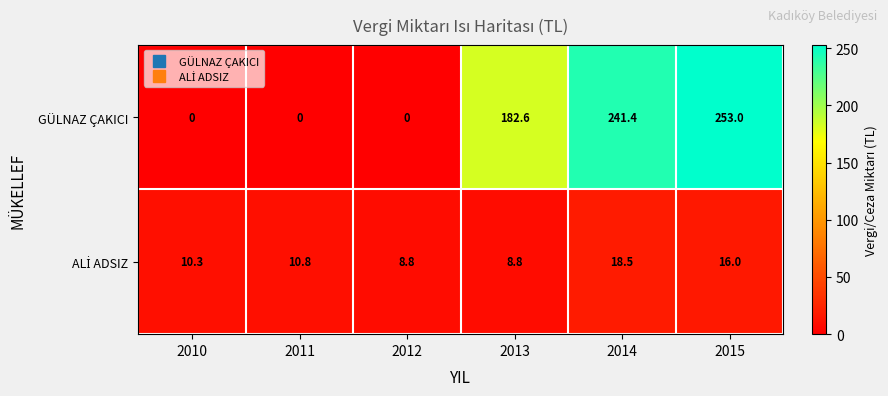

Which series has the largest total across all categories?

GÜLNAZ ÇAKICI